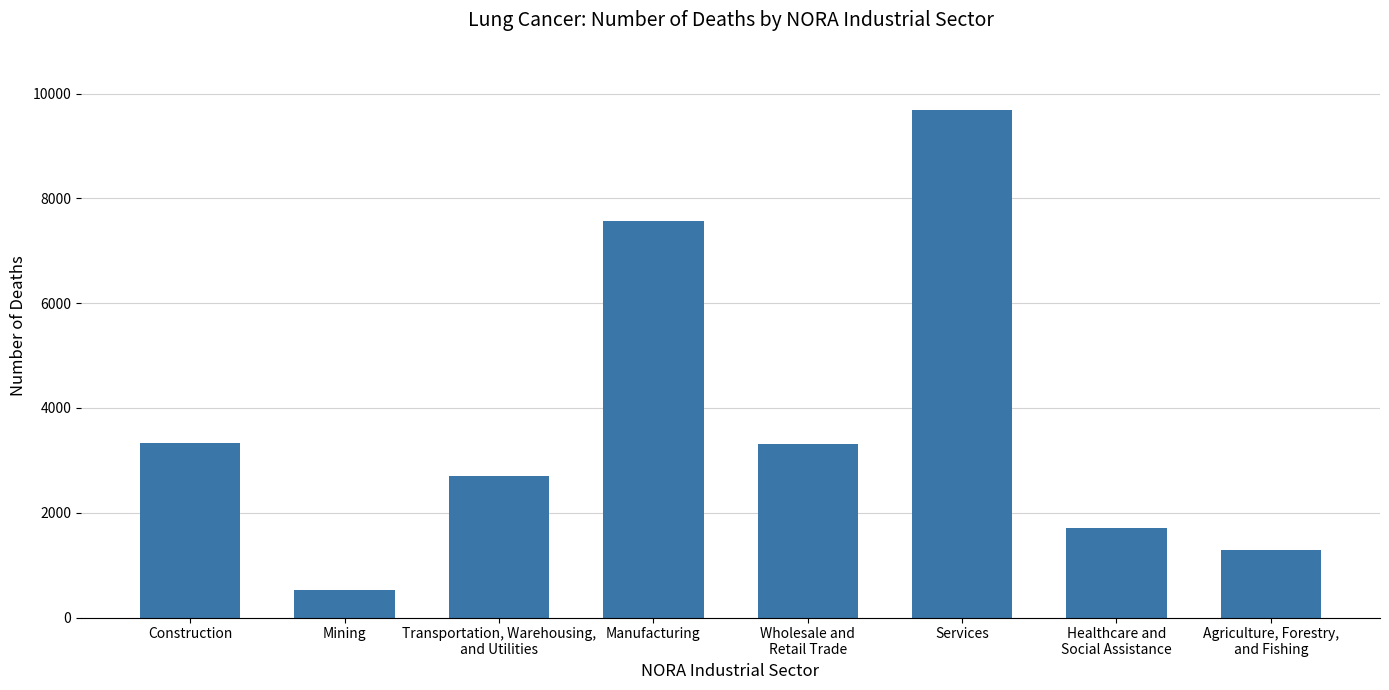

What is the ratio of the value at Construction to the value at Mining?

6.5